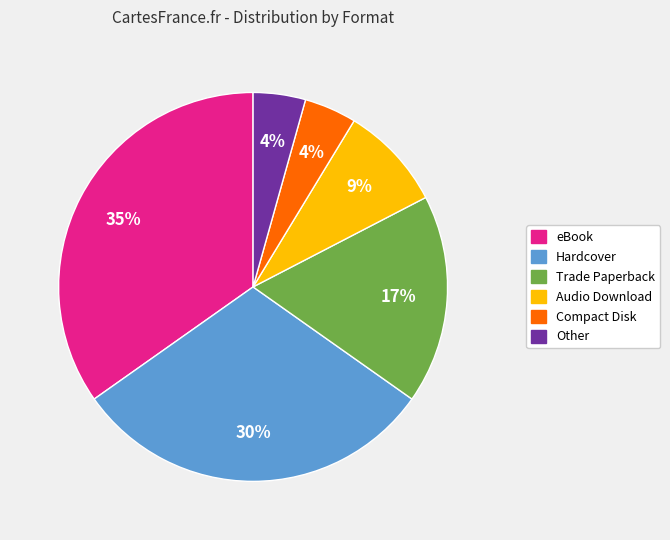

True or false: Other accounts for 4% of the total.

True